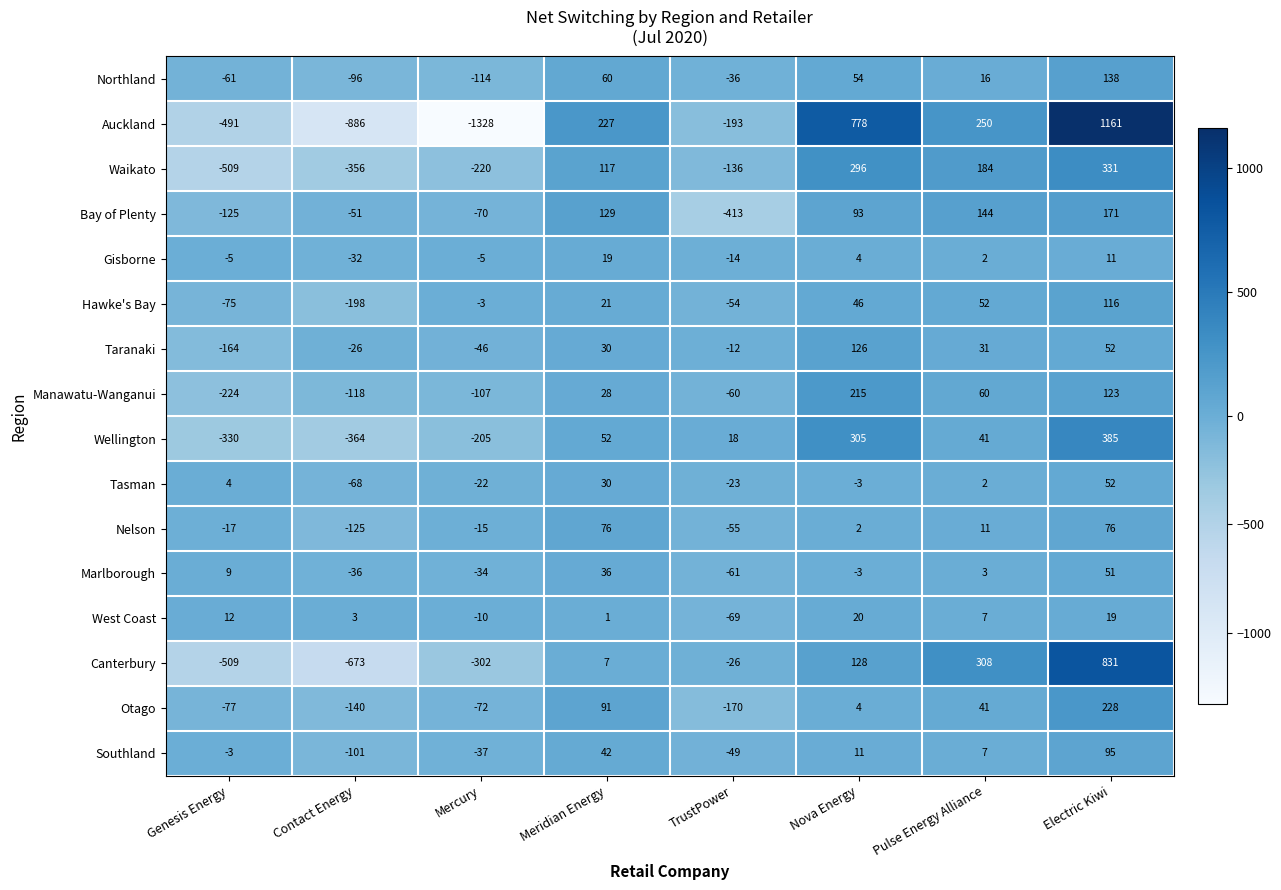

List the labels in order of Auckland value, largest first.

Electric Kiwi, Nova Energy, Pulse Energy Alliance, Meridian Energy, TrustPower, Genesis Energy, Contact Energy, Mercury